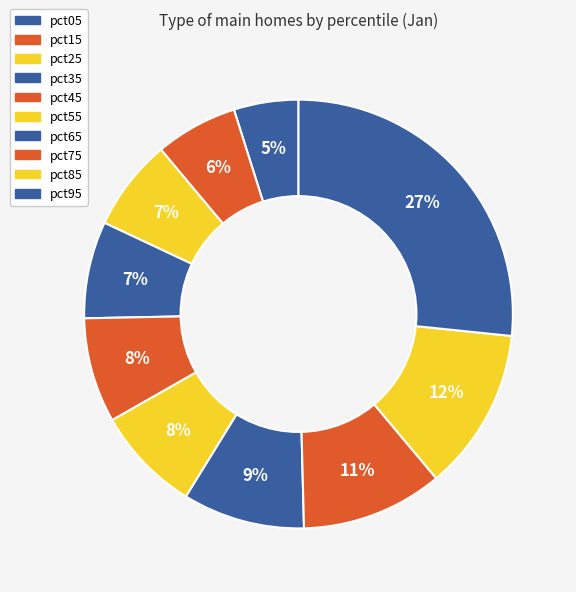

The pct35 slice represents 13% of the pie. True or false?

False